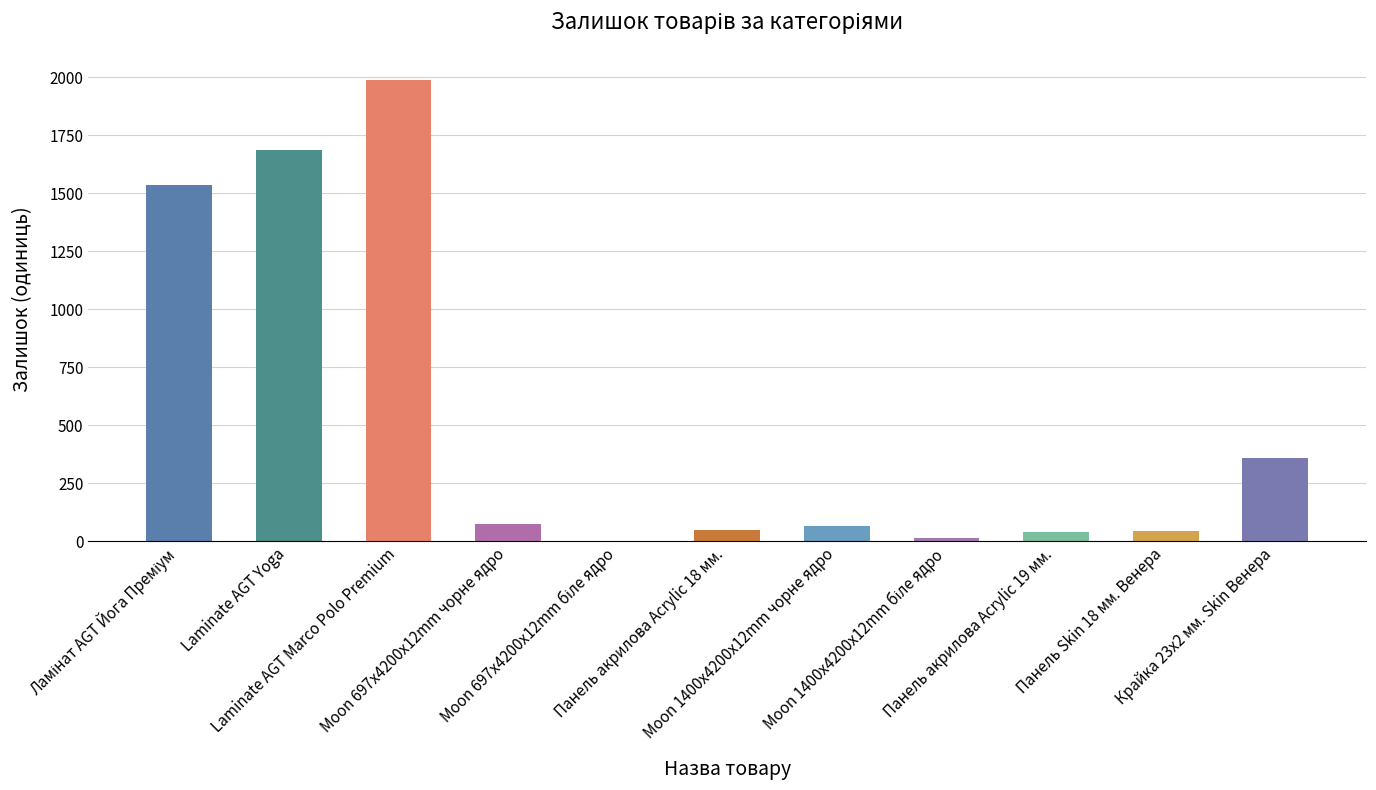

Approximately how many times larger is the value at Панель акрилова Acrylic 18 мм. compared to Moon 1400x4200x12mm чорне ядро?

0.8